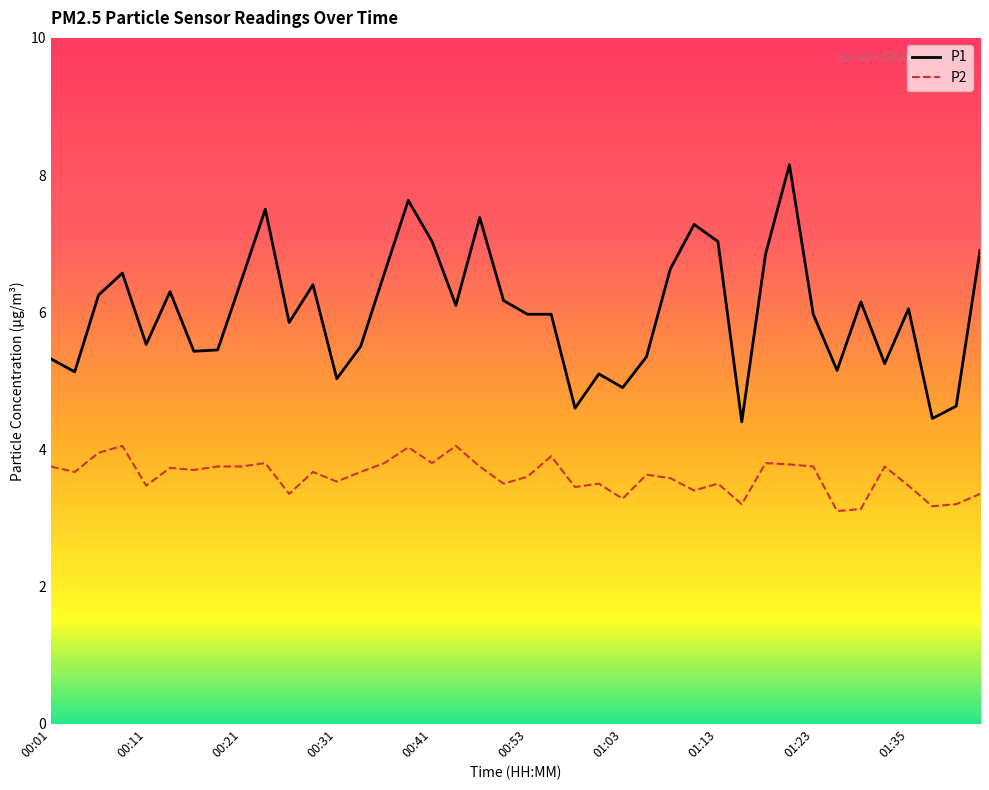

True or false: P2 and P1 intersect in this chart.

False